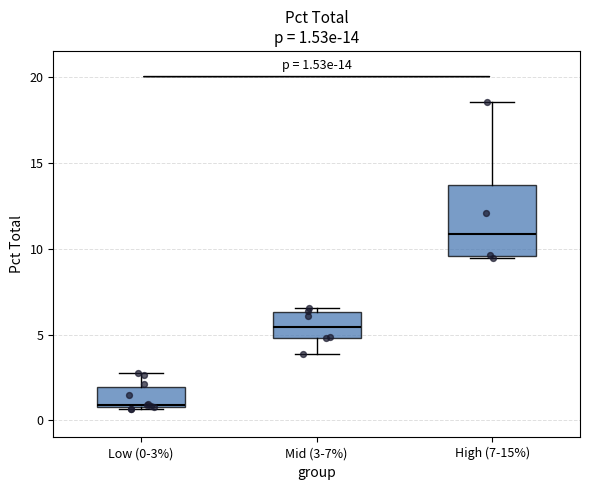

Which box's median line is the highest?

High (7-15%)